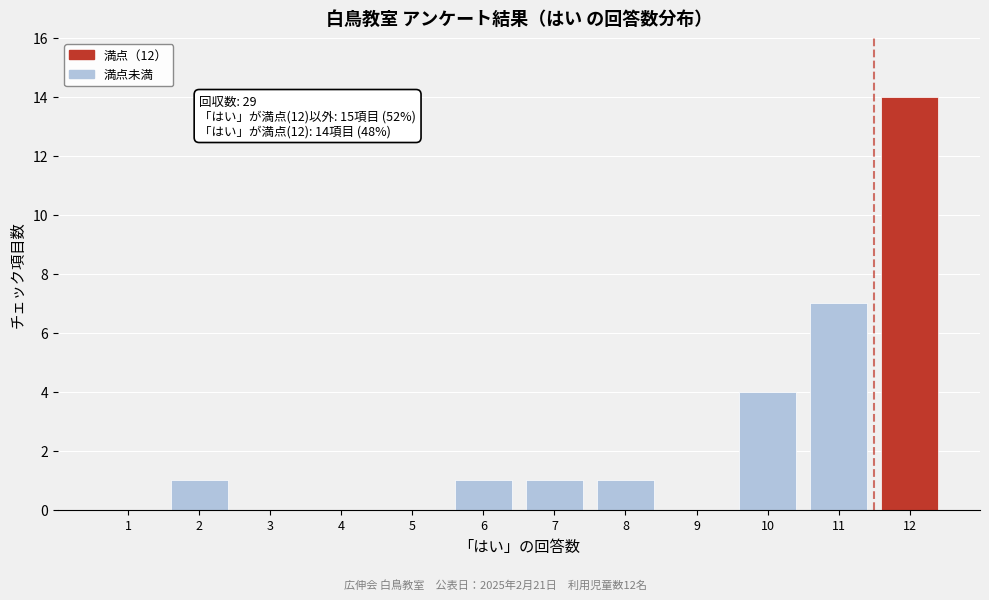

Which range on the x-axis has the tallest bar?

11.5 to 12.5